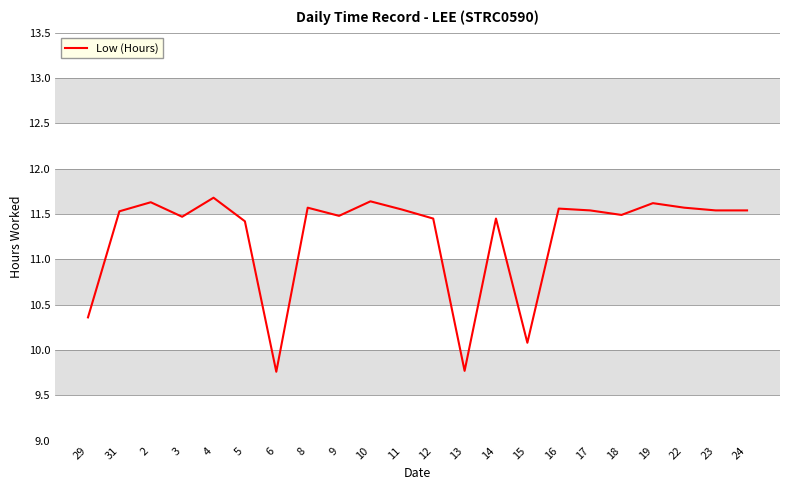

How many lines are shown in the chart?

1